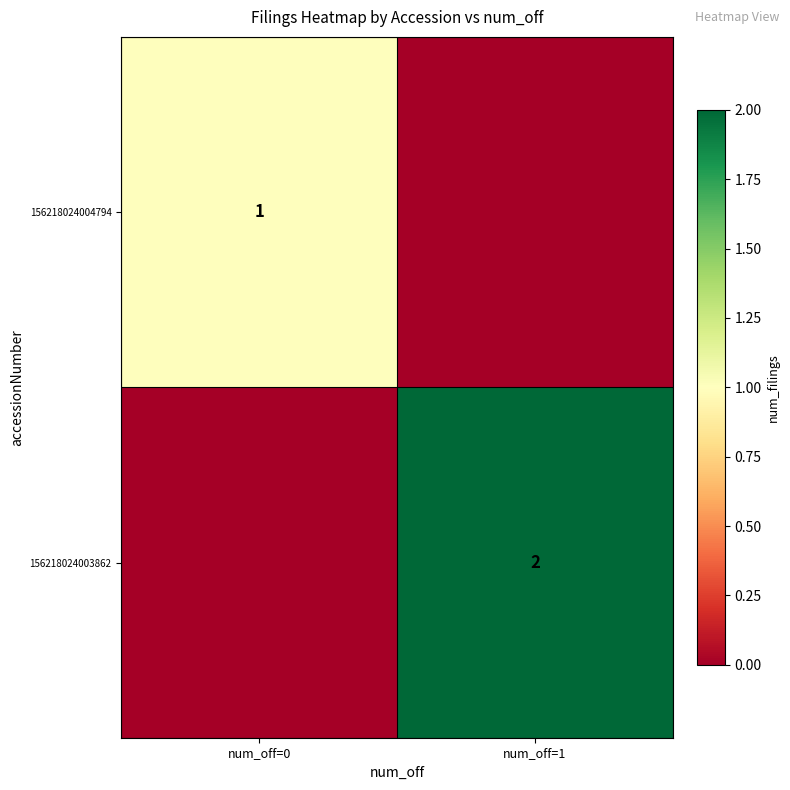

The 156218024004794 series shows 1 at num_off=0. True or false?

True